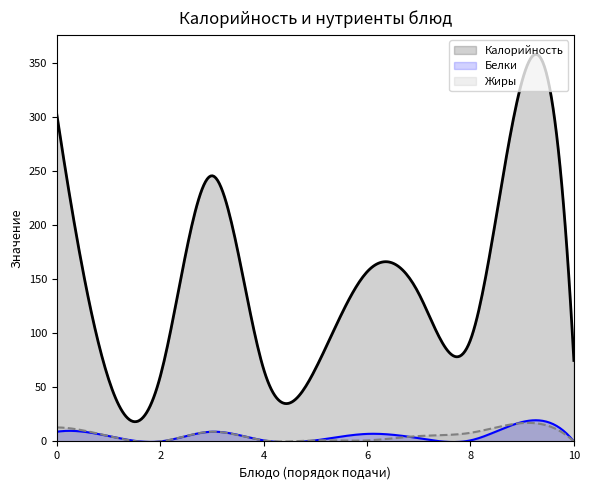

Which series has the largest range (max minus min)?

Калорийность